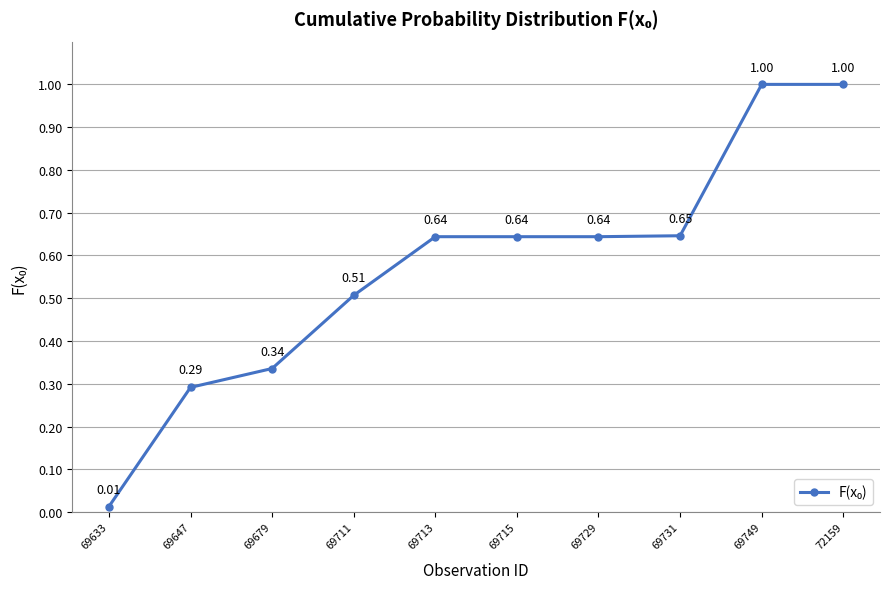

Count the number of data series in this chart.

1